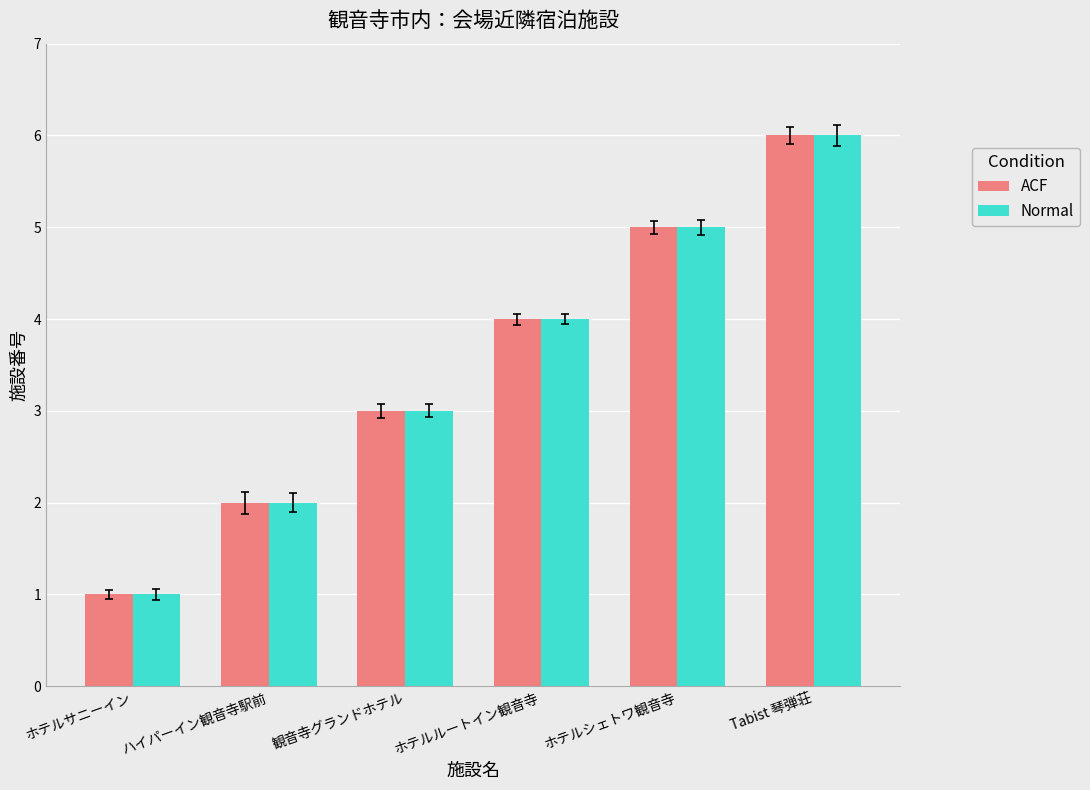

What is the label of the 1st bar from the right?

Tabist 琴弾荘